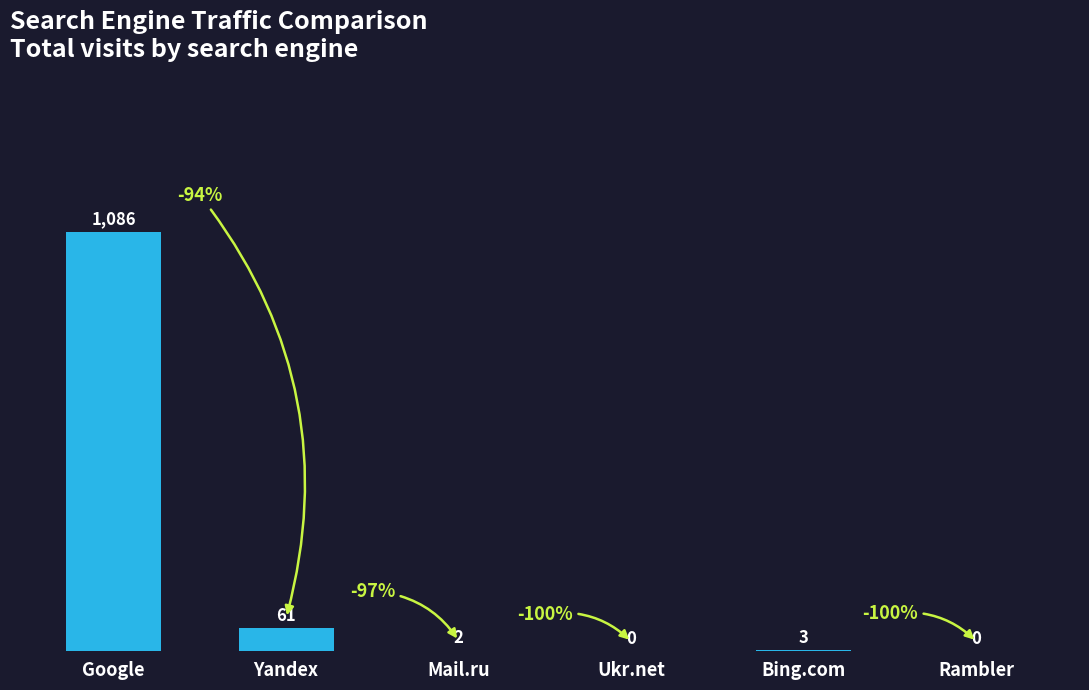

True or false: the data shows 0 at Ukr.net.

True